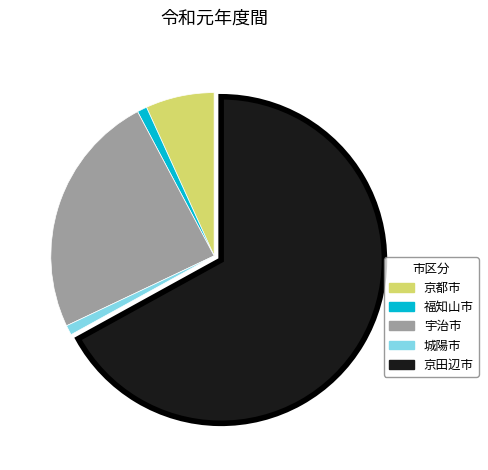

Is there any slice that represents more than half of the pie?

Yes